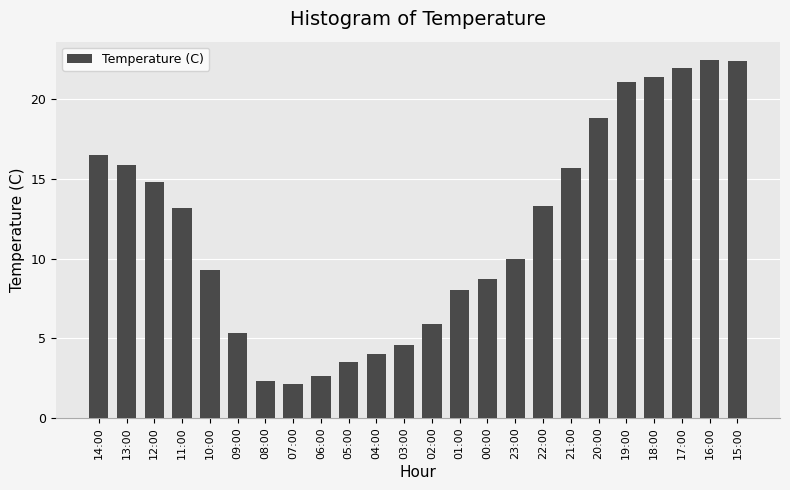

What position from the right is 12:00?

22